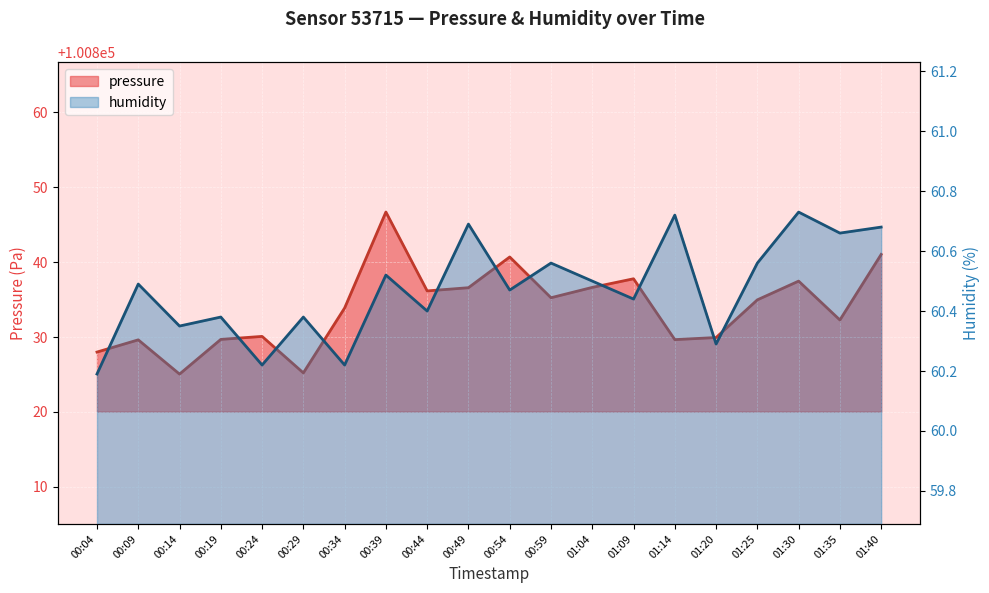

How many lines are shown in the chart?

2